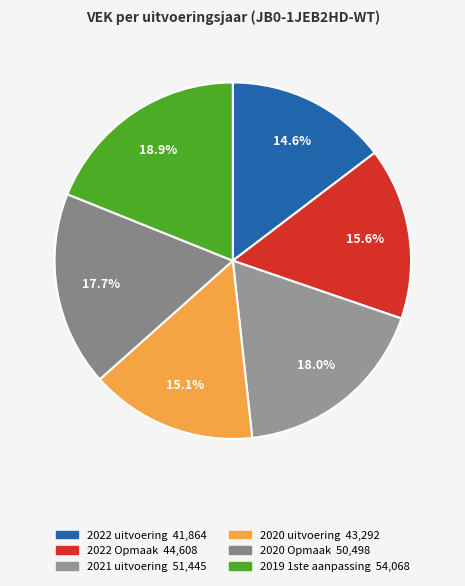

Count the number of slices in the pie.

6